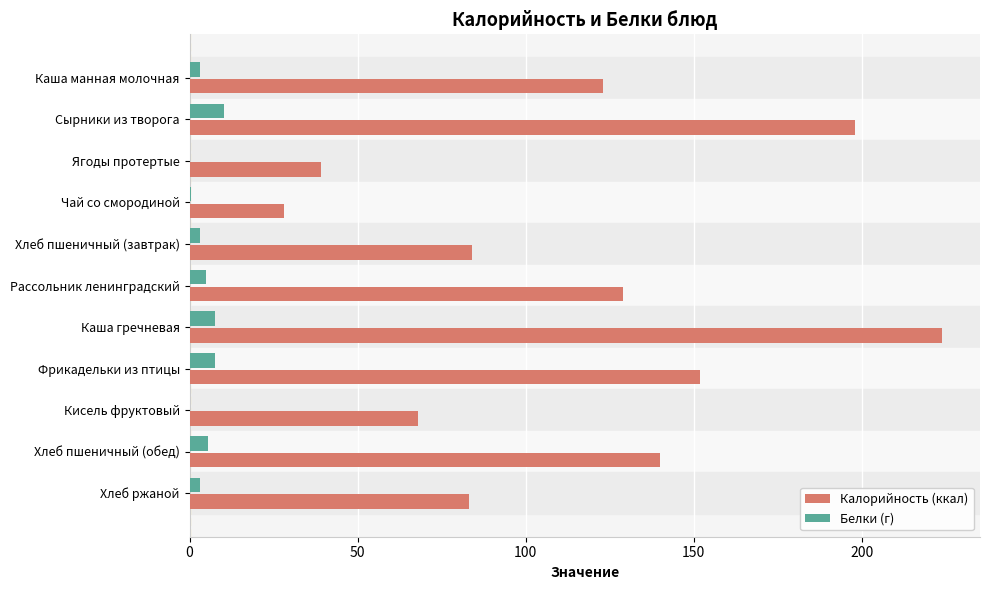

What is the highest value of the Белки (г) series?

10.3